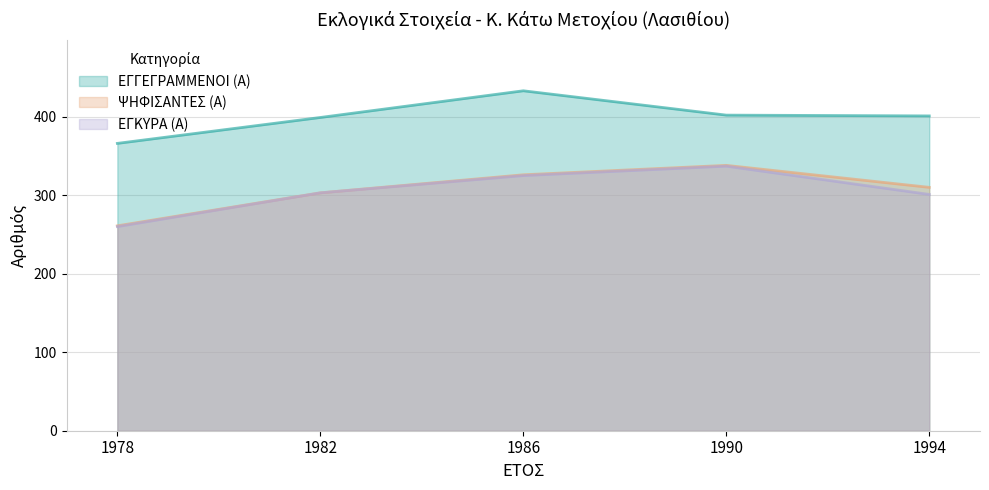

At how many categories does at least one series exceed 289?

5